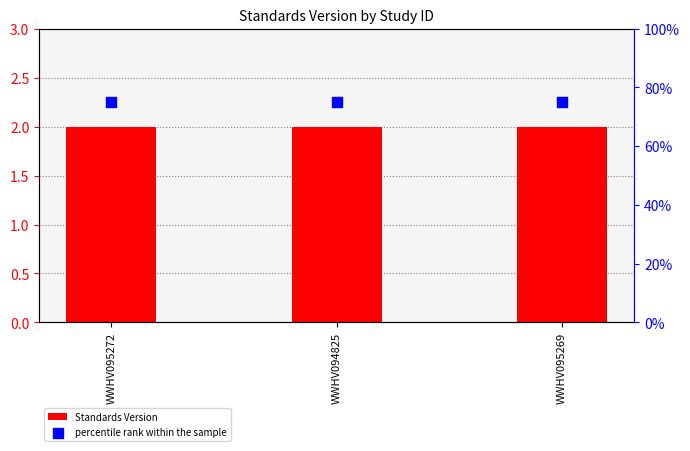

At which category is the sum across all series the highest?

WWHV095272